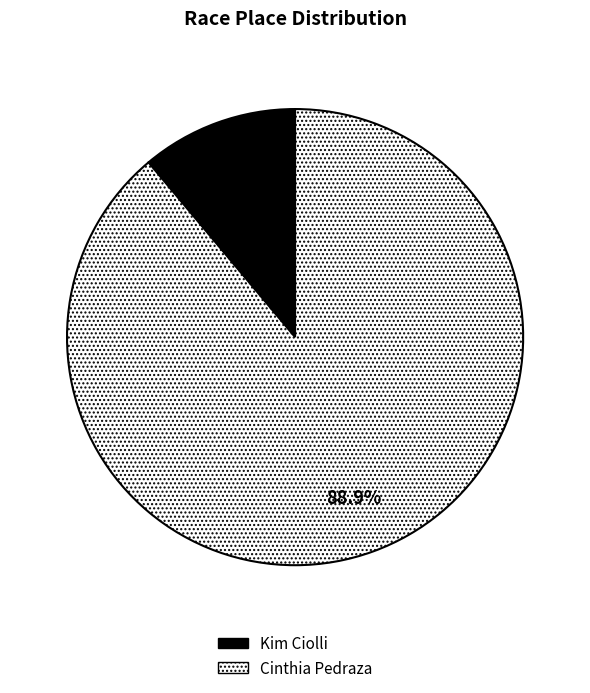

Count the number of slices in the pie.

2